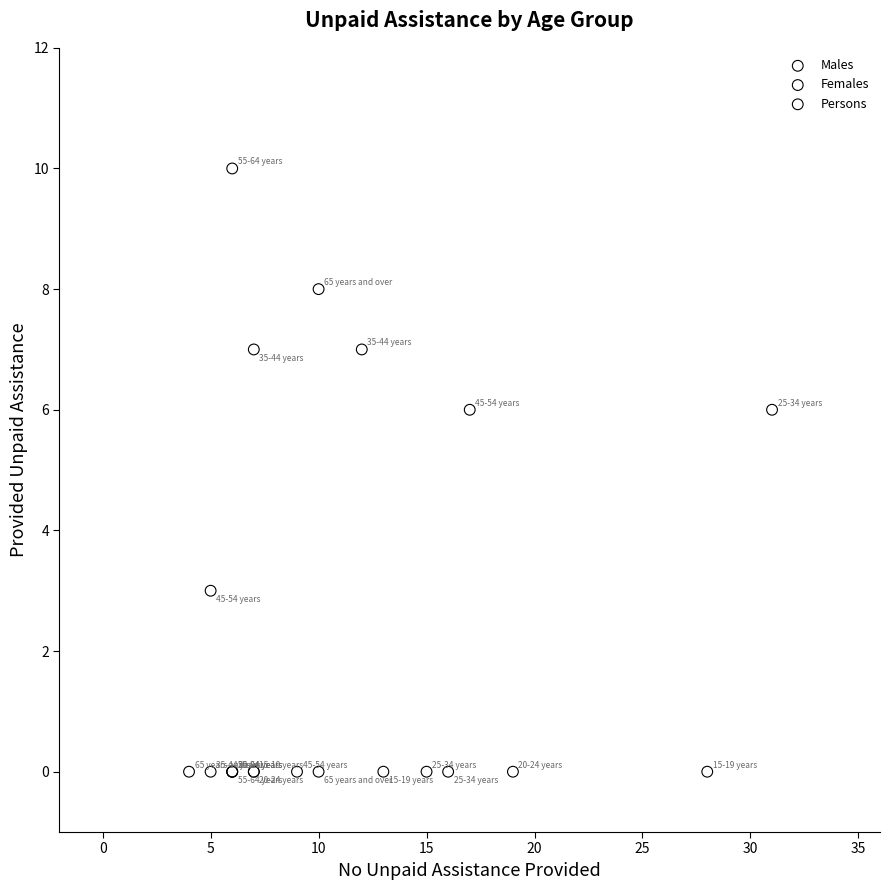

What are all the series names shown in the legend?

Males, Females, Persons